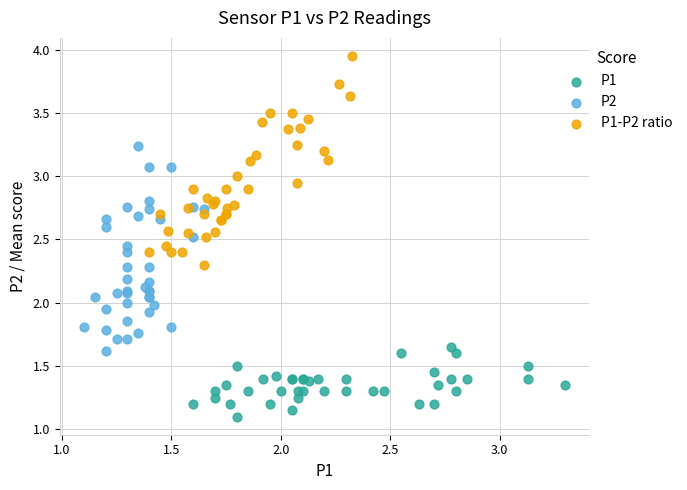

What are all the series names shown in the legend?

P1, P2, P1-P2 ratio